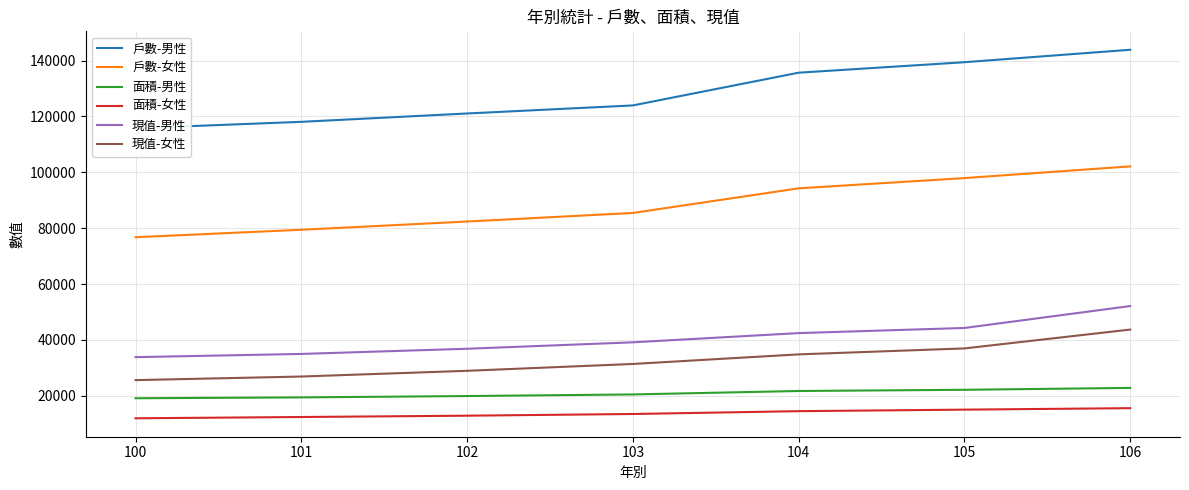

What is the minimum value for 現值-女性?

25588